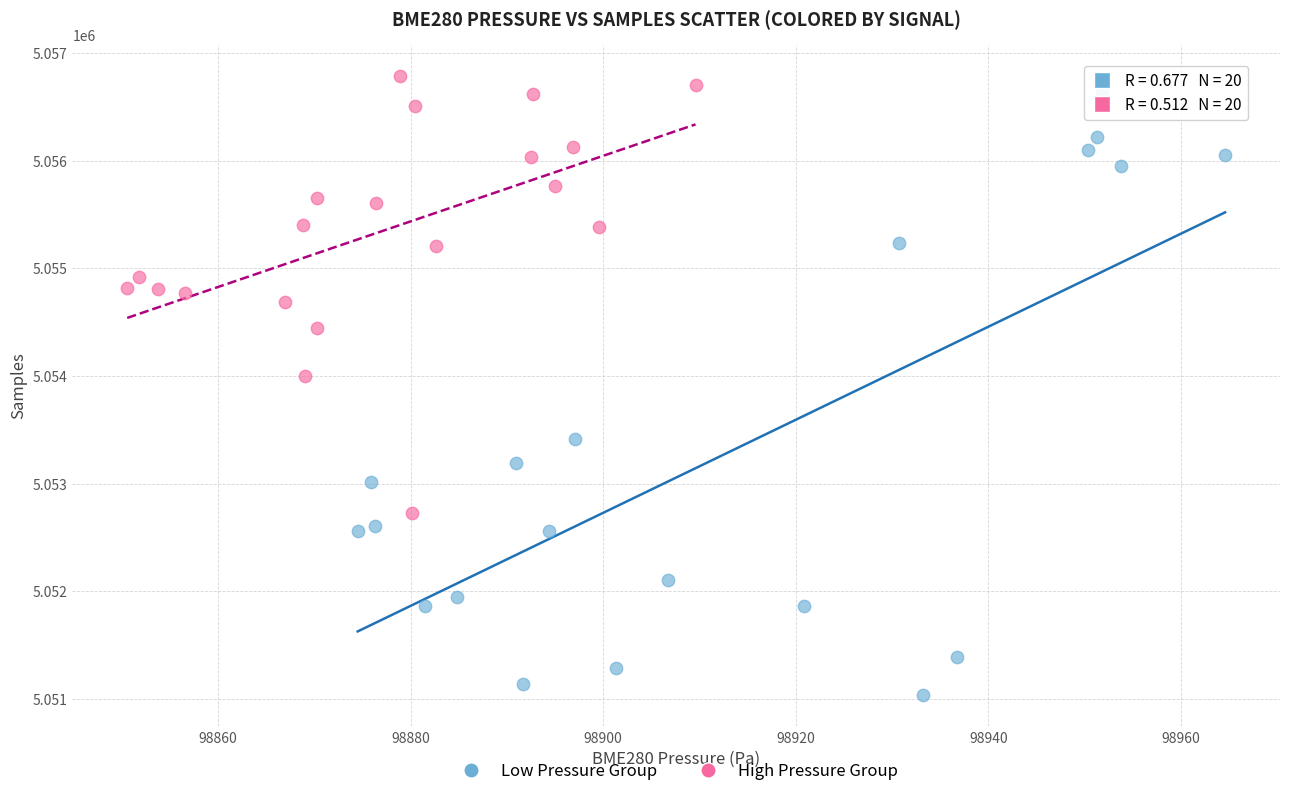

Which series reaches the minimum Y coordinate?

Low Pressure Group